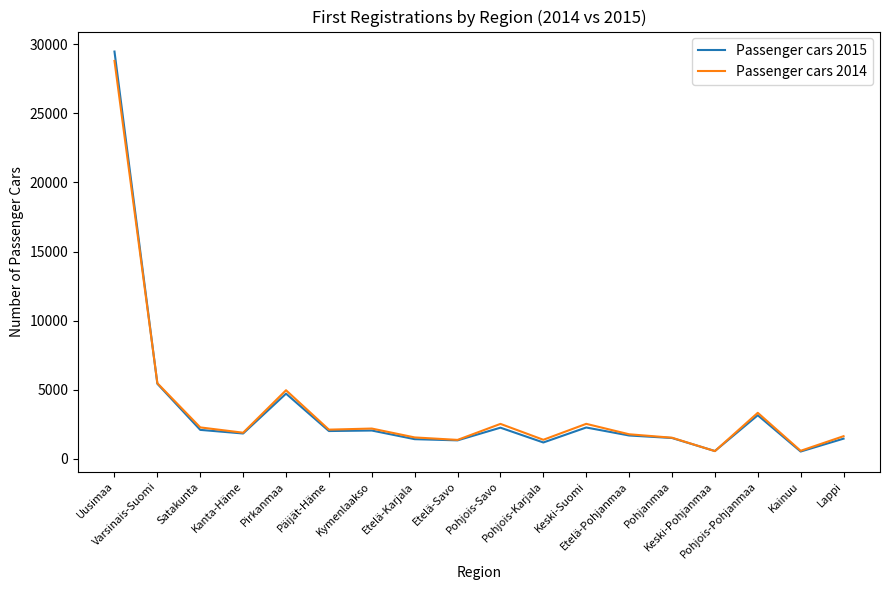

Which series has the largest range (max minus min)?

Passenger cars 2015